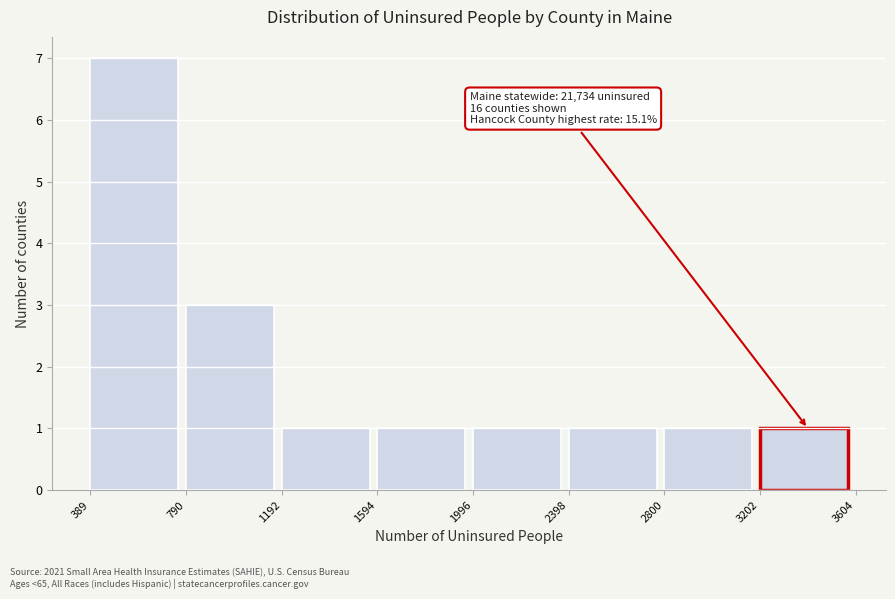

Over which range of the x-axis is the bar tallest?

389 to 790